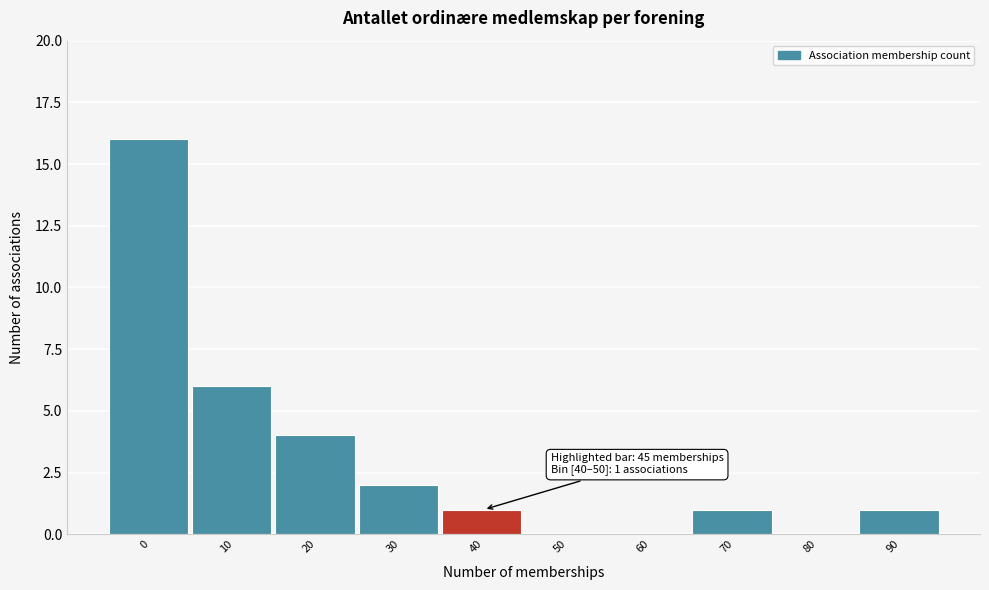

Reading left to right, transcribe all the data shown in this chart.

0=16	10=6	20=4	30=2	40=1	50=0	60=0	70=1	80=0	90=1